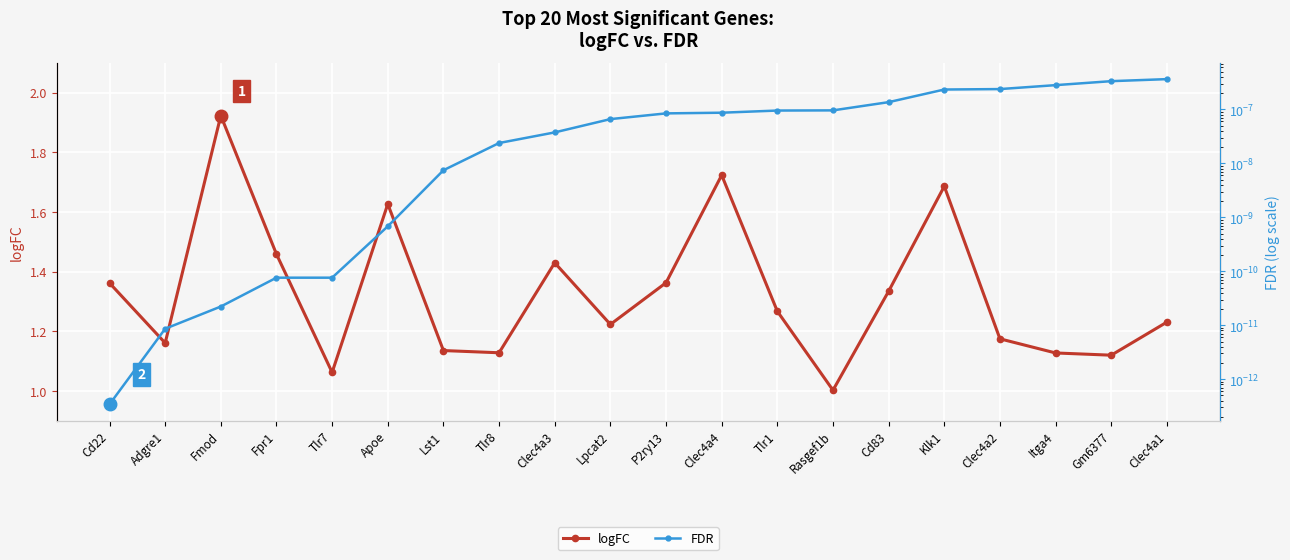

Count the number of data series in this chart.

2